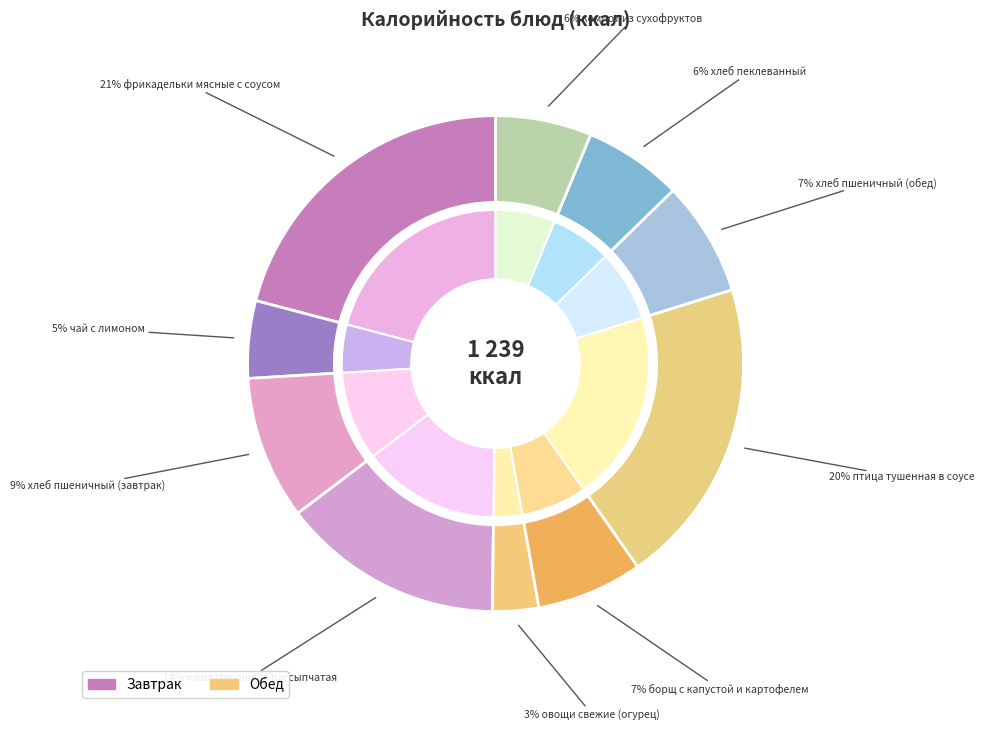

What is the smallest slice in the pie chart?

овощи свежие (огурец)